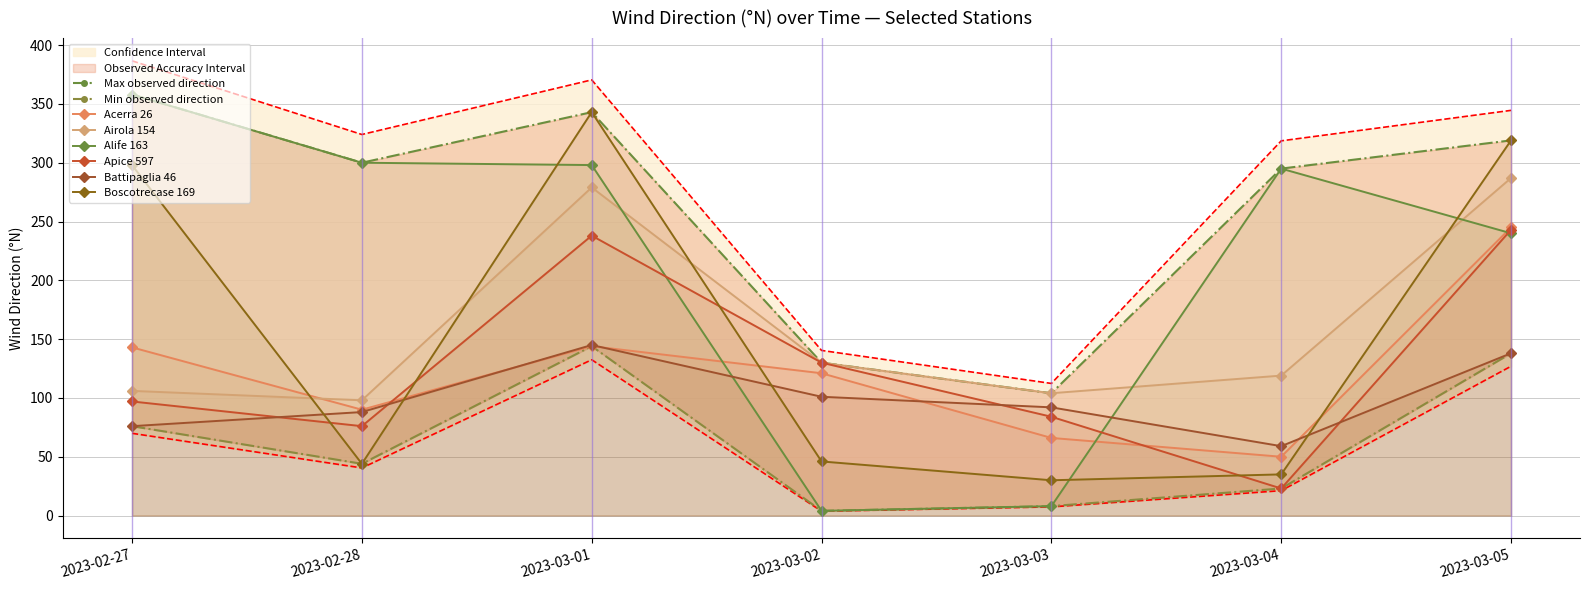

How many lines are shown in the chart?

6